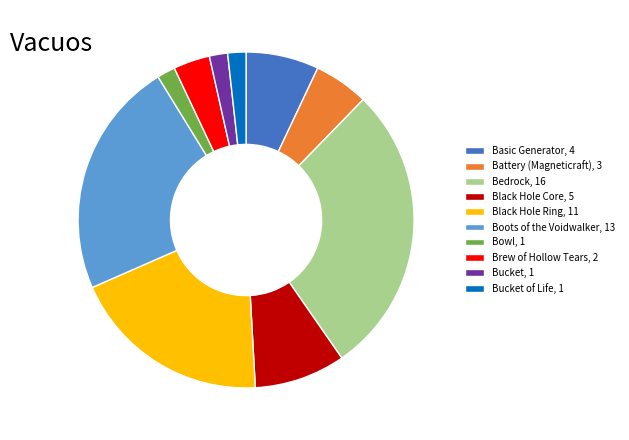

Which category has the biggest portion of the pie?

Bedrock, 16